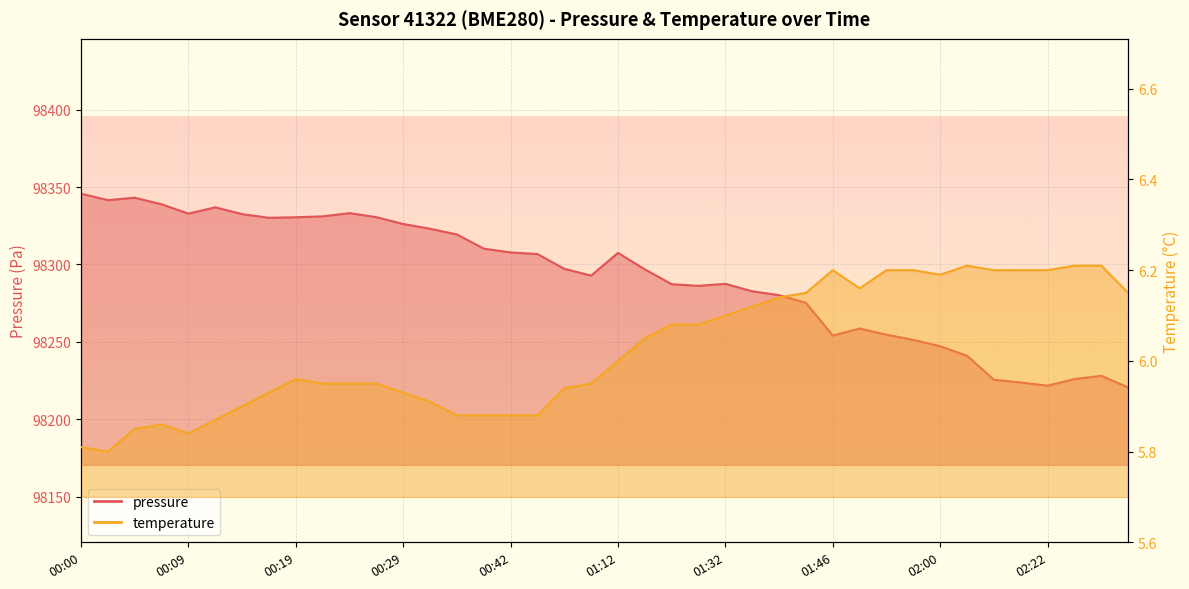

Count the number of data series in this chart.

2